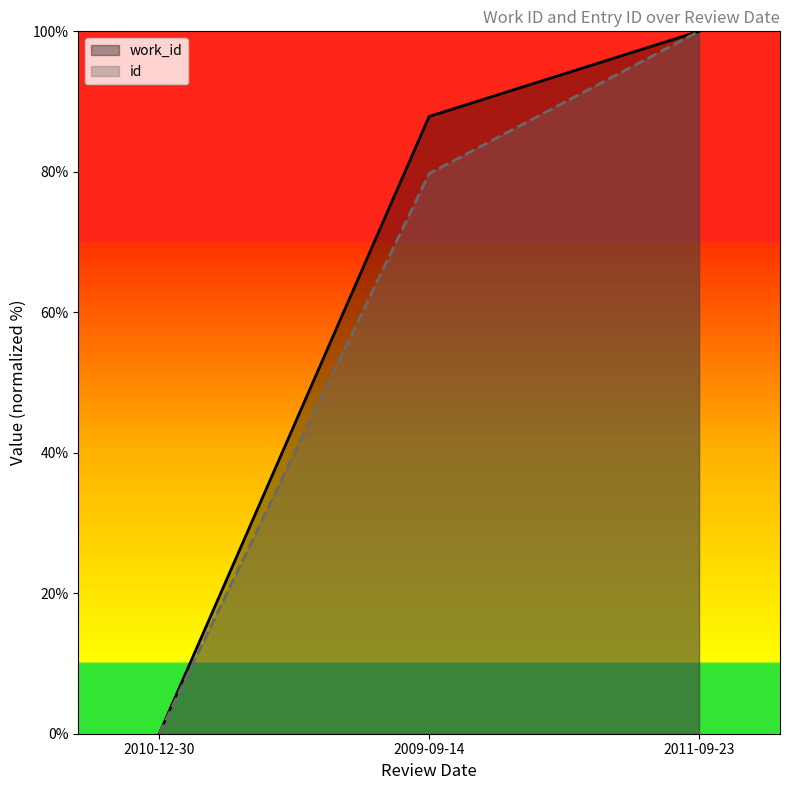

The value of id at 2009-09-14 is 123.2. True or false?

False